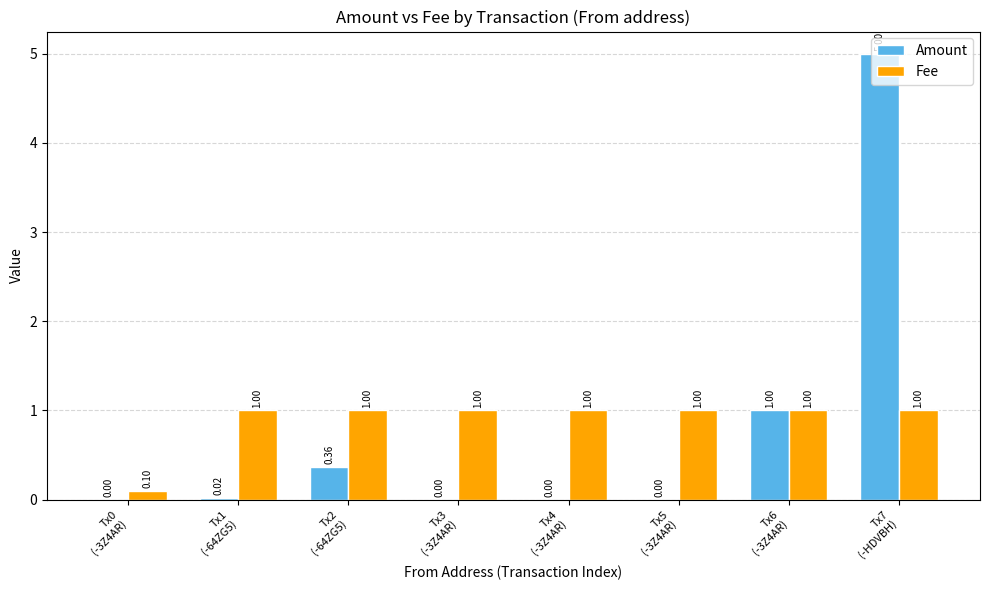

True or false: Fee has a value of 0.4 at Tx7
(-HDVBH).

False